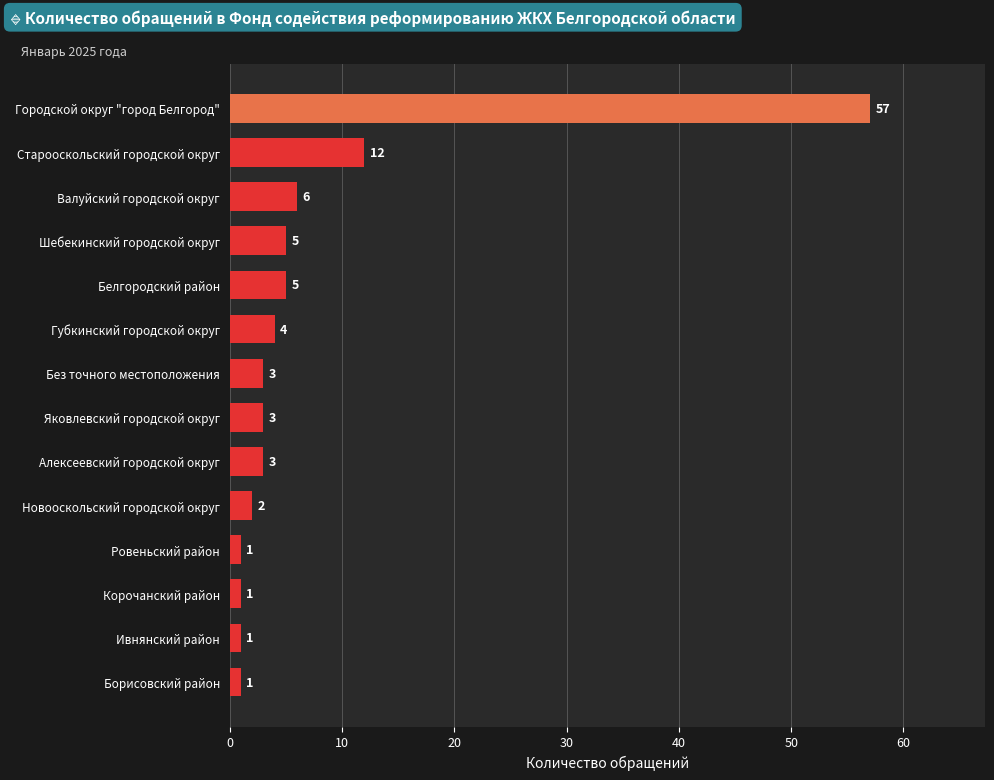

Reading bottom to top, what are all the values shown in this chart?

1	1	1	1	2	3	3	3	4	5	5	6	12	57